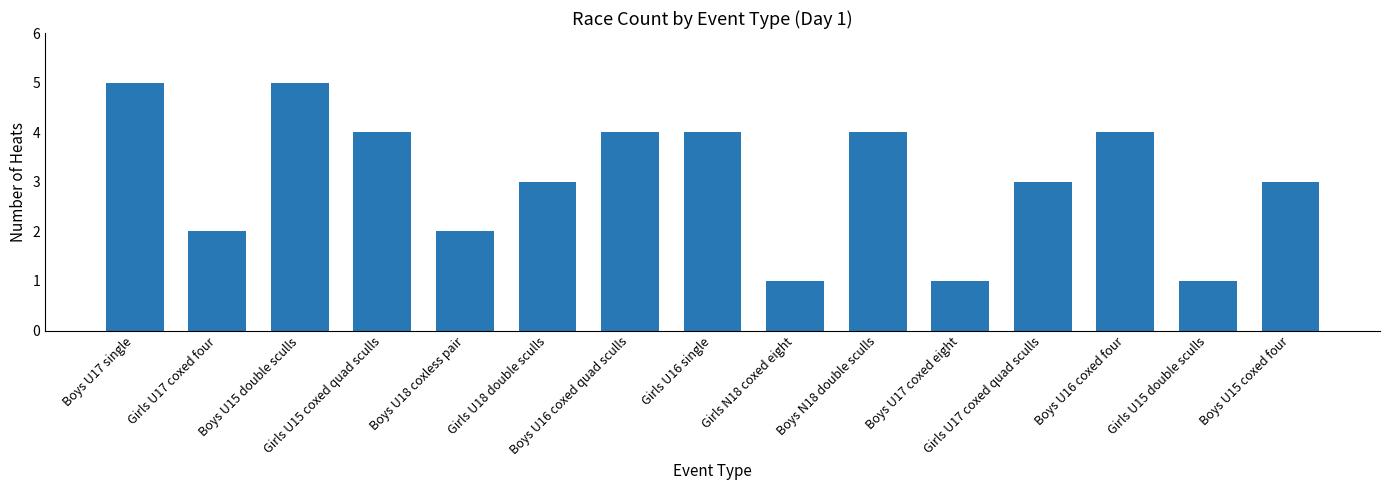

What value does the data have at Girls U17 coxed quad sculls?

3